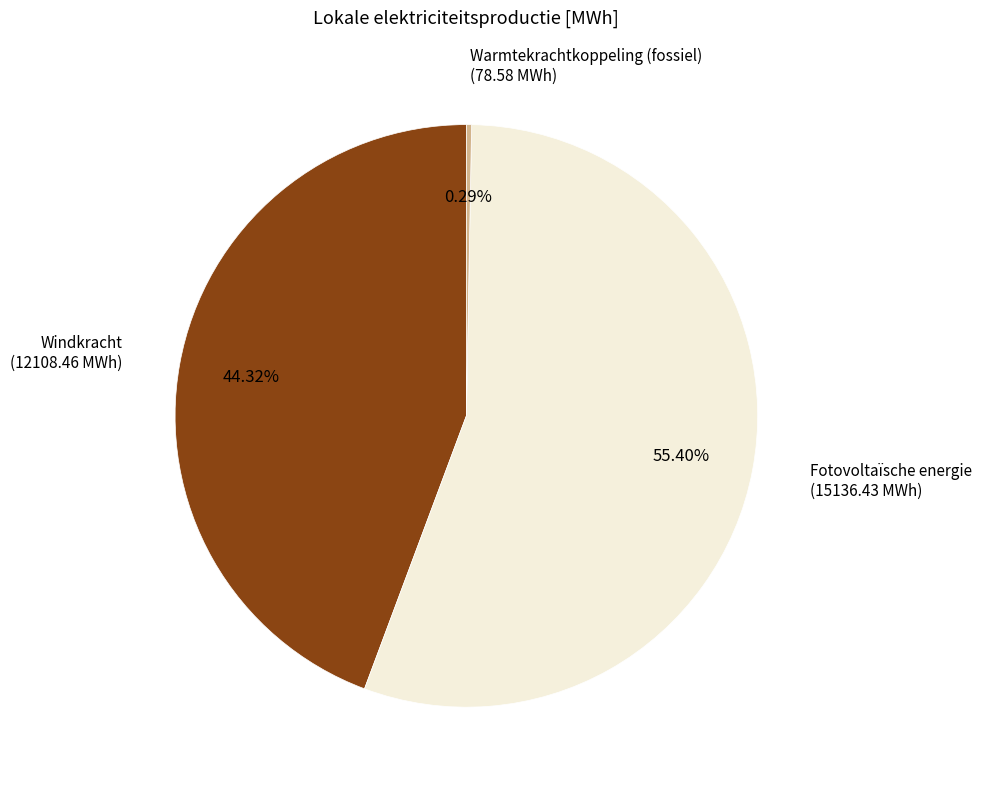

Is there a majority slice in this chart?

Yes